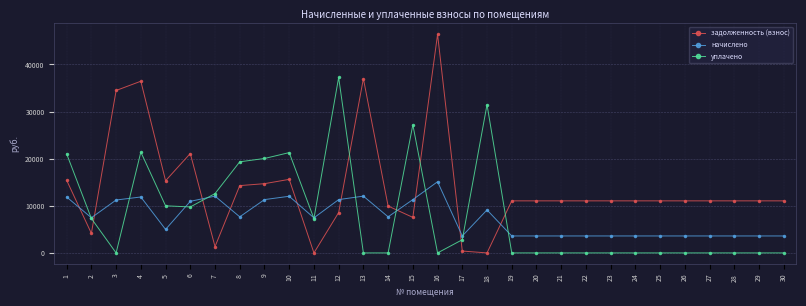

What is the value of the начислено point at the 25th from the left?

3600.0